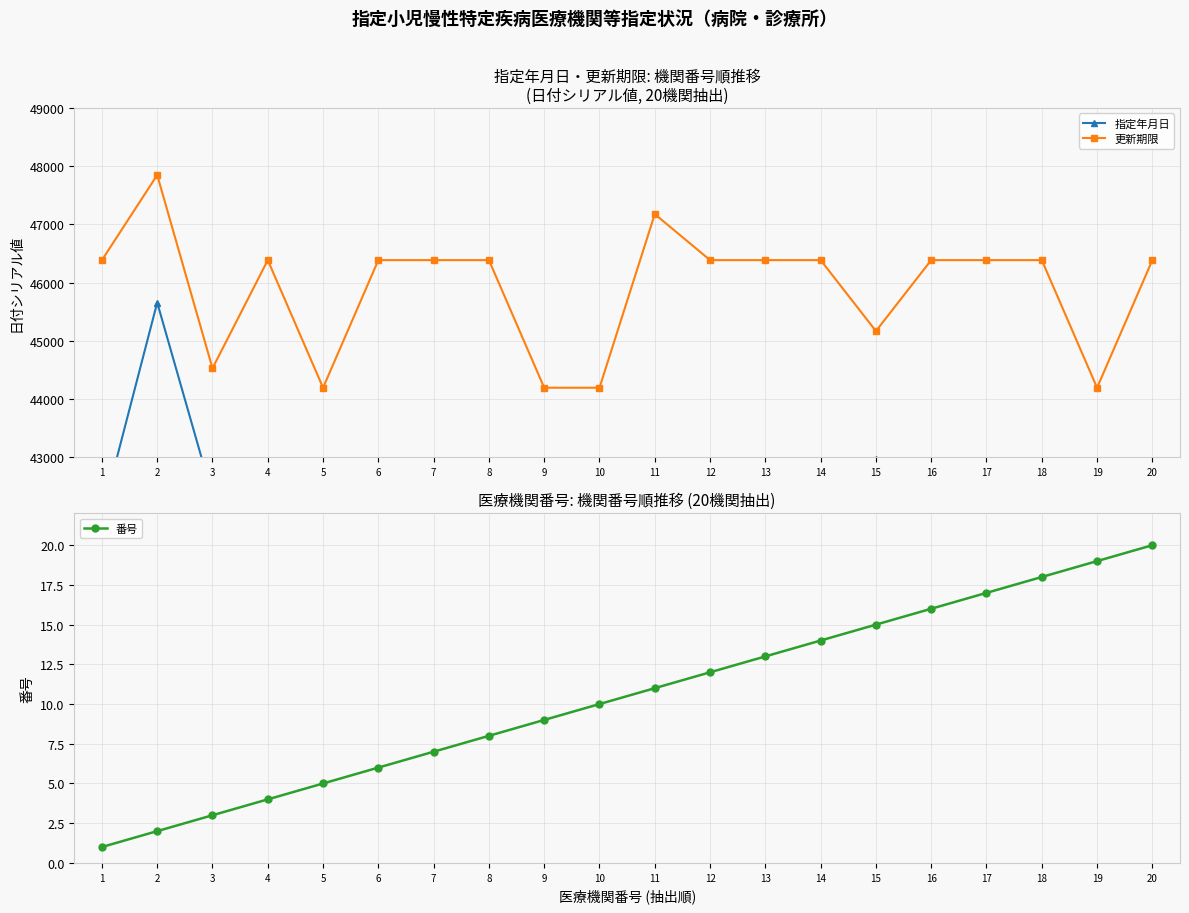

Is it true that 指定年月日 equals 74718 at 8?

False